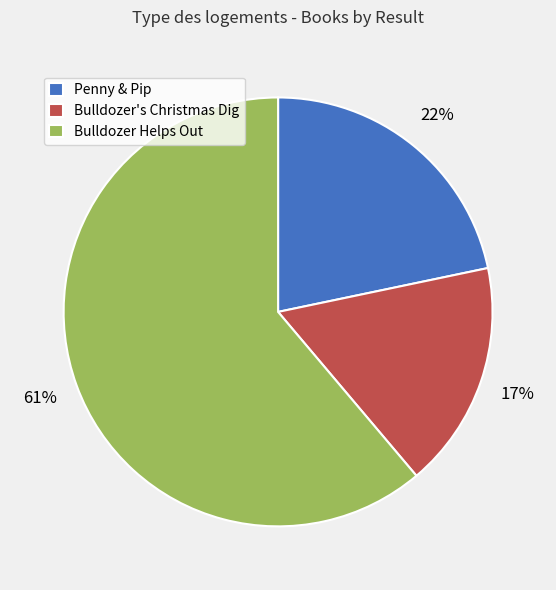

Count the number of slices in the pie.

3